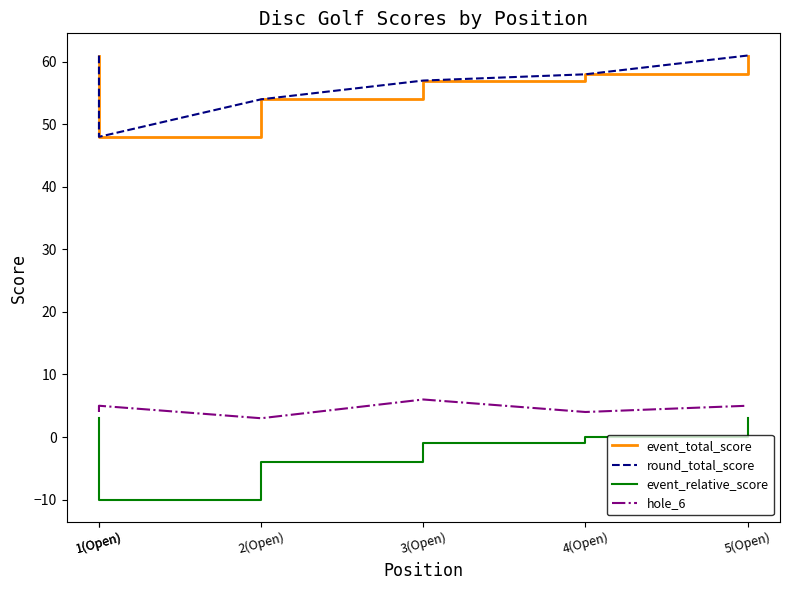

What is the total value across all series at 2(Open)?

107